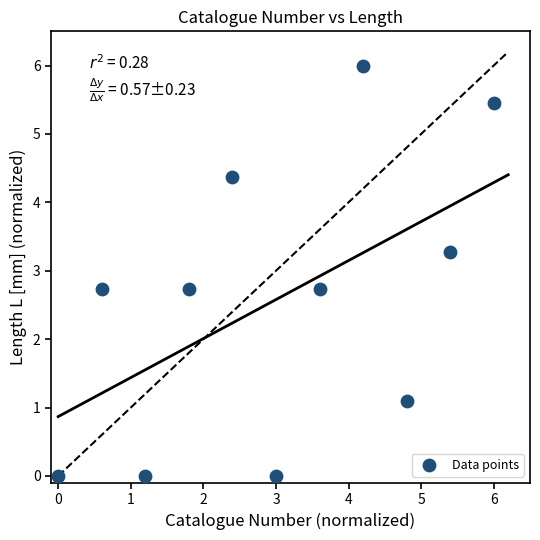

What is the range of Y values (max minus min)?

6.0